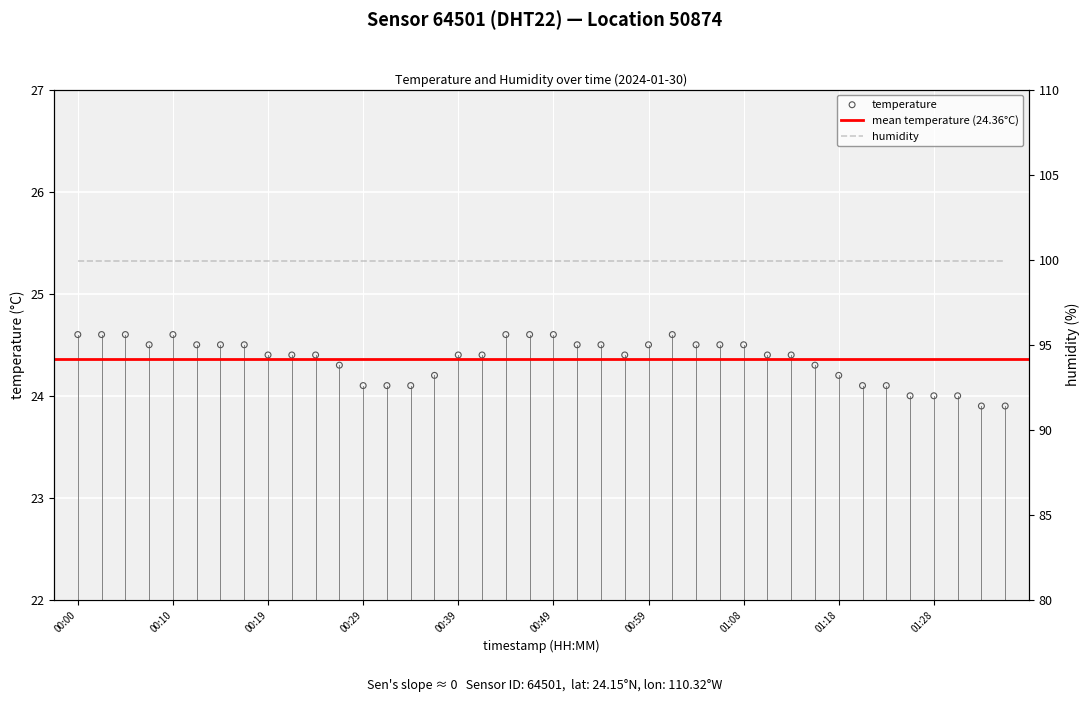

Which has a higher value, 00:34 or 00:44?

00:44